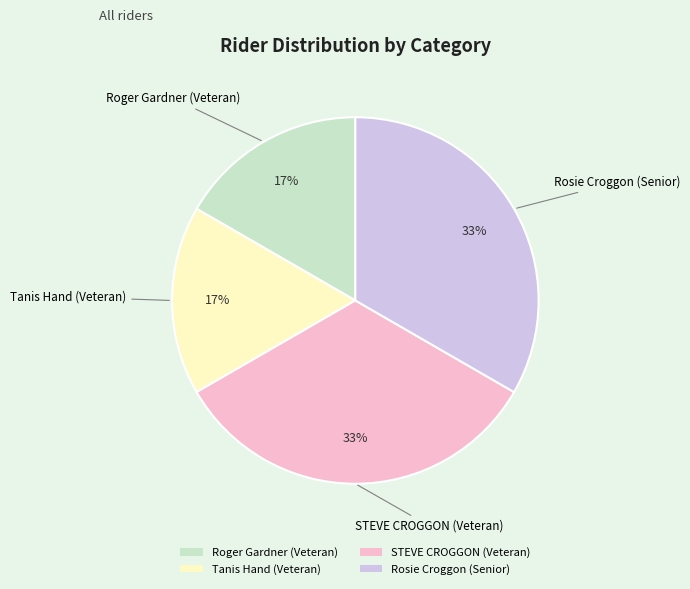

Is there a majority slice in this chart?

No